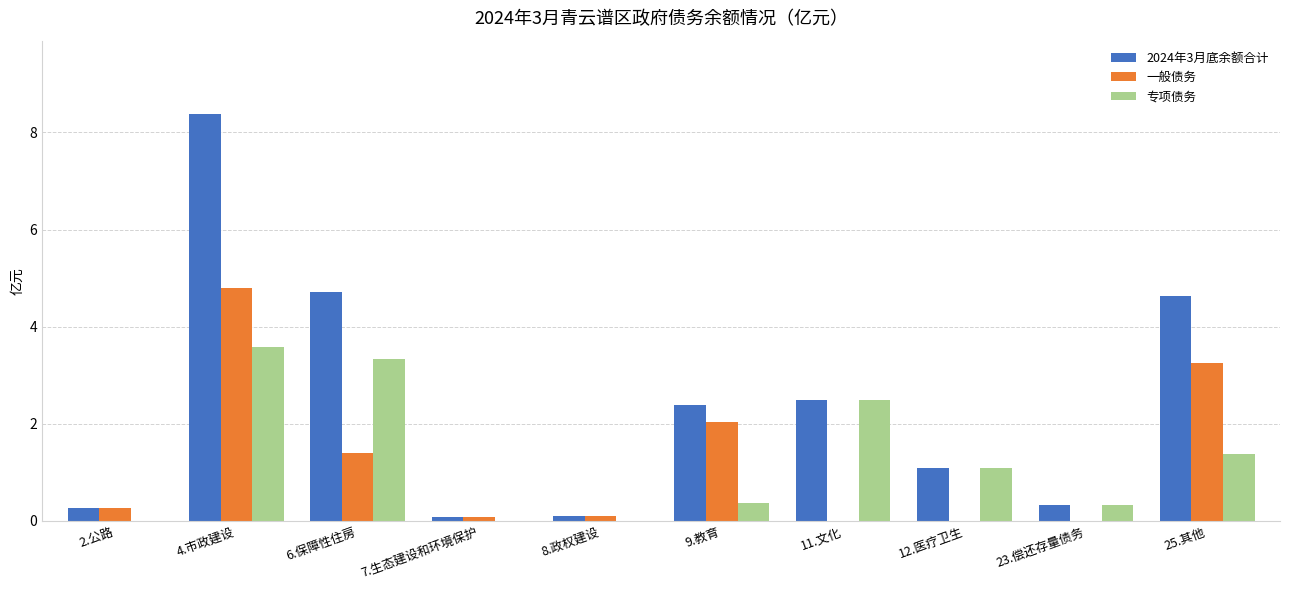

Count the number of data series in this chart.

3